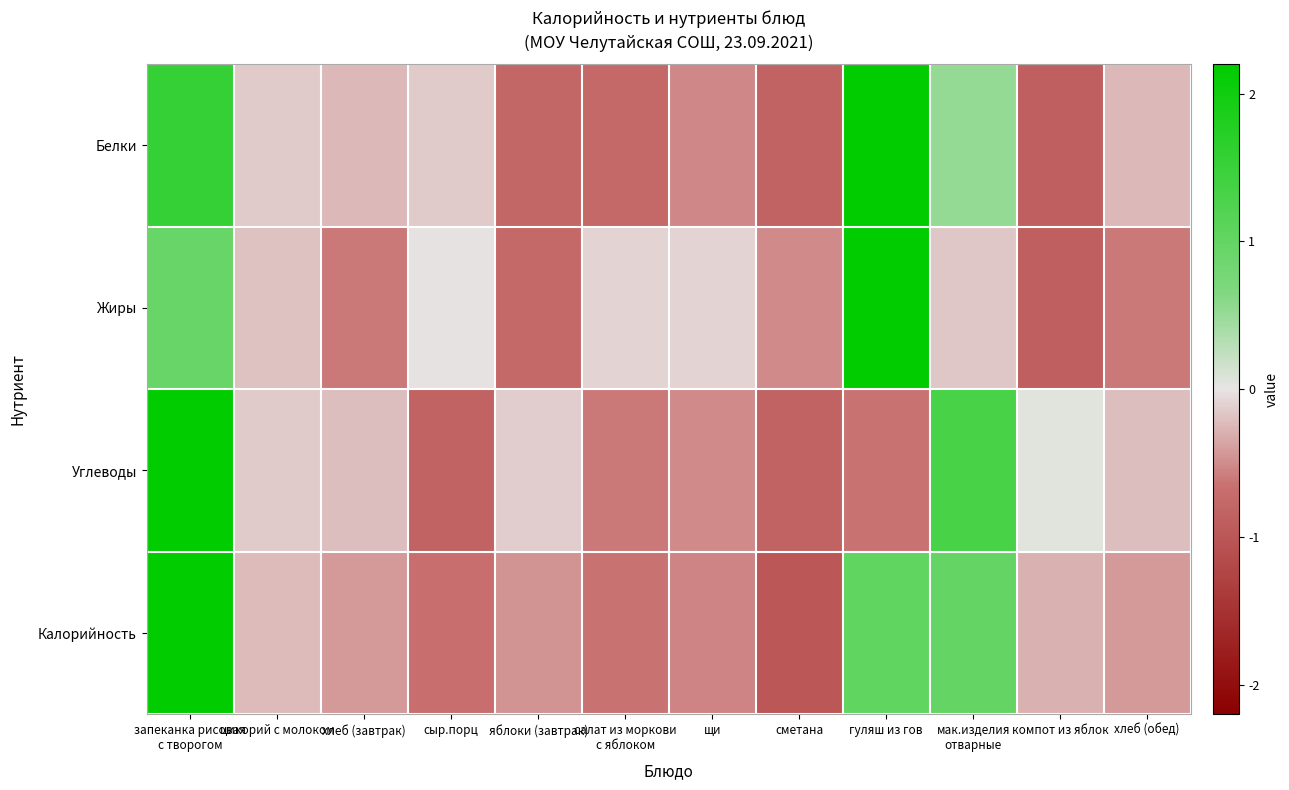

Reading left to right, what are all the values shown in this chart?

Белки: запеканка рисовая
с творогом=1.6	цикорий с молоком=-0.1	хлеб (завтрак)=-0.3	сыр.порц=-0.2	яблоки (завтрак)=-0.8	салат из моркови
с яблоком=-0.8	щи=-0.5	сметана=-0.8	гуляш из гов=2.5	мак.изделия
отварные=0.5	компот из яблок=-0.9	хлеб (обед)=-0.3
Жиры: запеканка рисовая
с творогом=1.0	цикорий с молоком=-0.2	хлеб (завтрак)=-0.6	сыр.порц=-0.0	яблоки (завтрак)=-0.8	салат из моркови
с яблоком=-0.1	щи=-0.1	сметана=-0.5	гуляш из гов=2.9	мак.изделия
отварные=-0.2	компот из яблок=-0.9	хлеб (обед)=-0.6
Углеводы: запеканка рисовая
с творогом=2.8	цикорий с молоком=-0.1	хлеб (завтрак)=-0.2	сыр.порц=-0.8	яблоки (завтрак)=-0.1	салат из моркови
с яблоком=-0.6	щи=-0.5	сметана=-0.8	гуляш из гов=-0.7	мак.изделия
отварные=1.3	компот из яблок=0.0	хлеб (обед)=-0.2
Калорийность: запеканка рисовая
с творогом=2.7	цикорий с молоком=-0.2	хлеб (завтрак)=-0.4	сыр.порц=-0.7	яблоки (завтрак)=-0.5	салат из моркови
с яблоком=-0.6	щи=-0.5	сметана=-1.0	гуляш из гов=1.0	мак.изделия
отварные=1.0	компот из яблок=-0.3	хлеб (обед)=-0.4